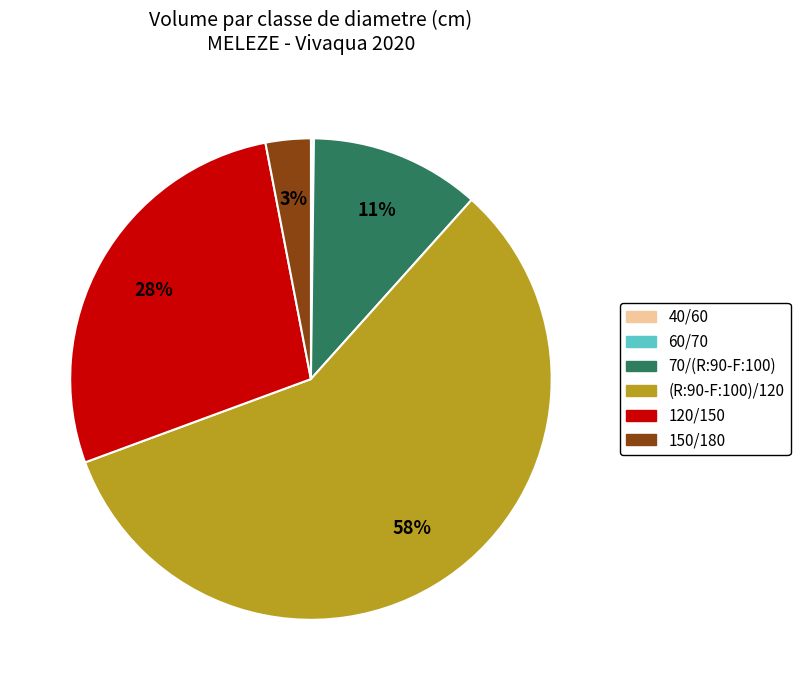

To the nearest percent, what is the difference between the largest and smallest slice percentages?

58%